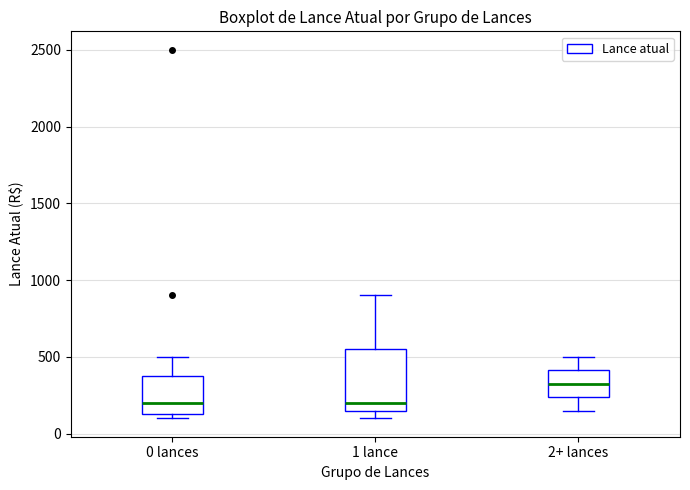

Which box has the highest median line?

2+ lances